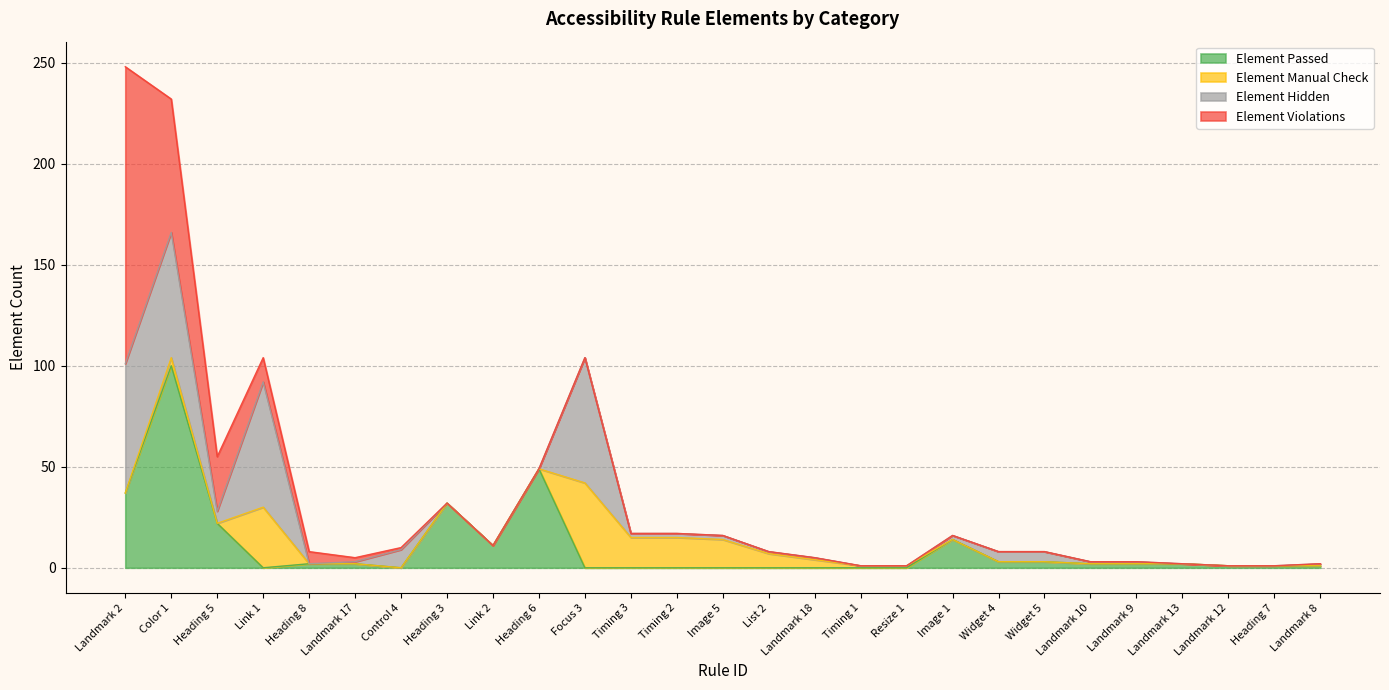

At which category is the sum across all series the highest?

Landmark 2